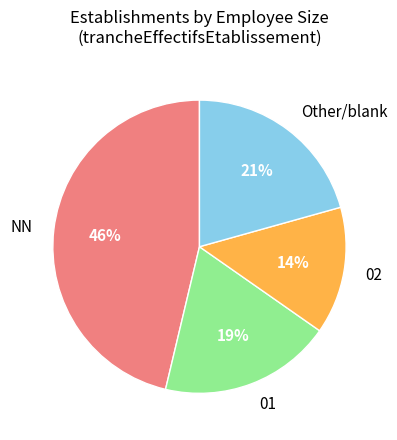

Is NN the majority of the pie?

No